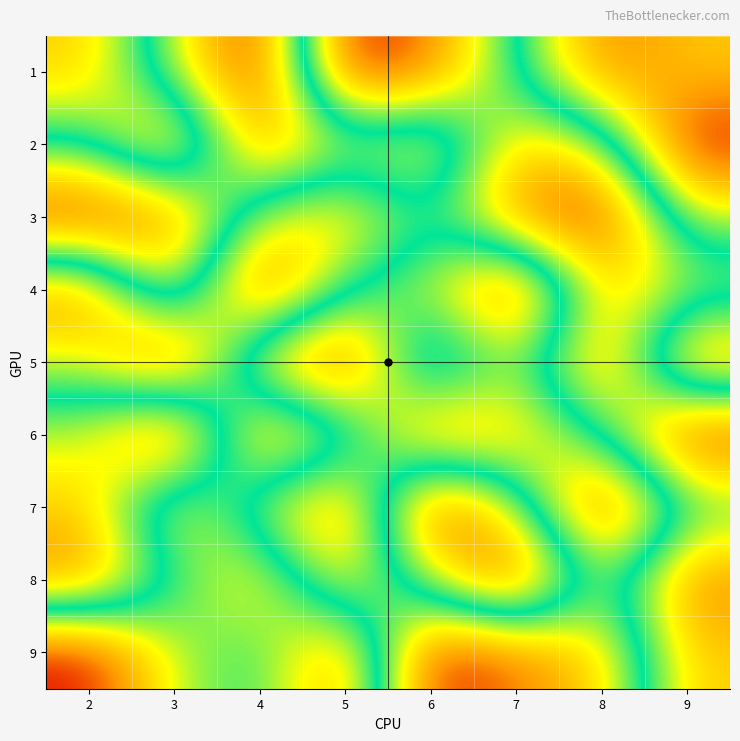

Which category has the highest value across all series?

5